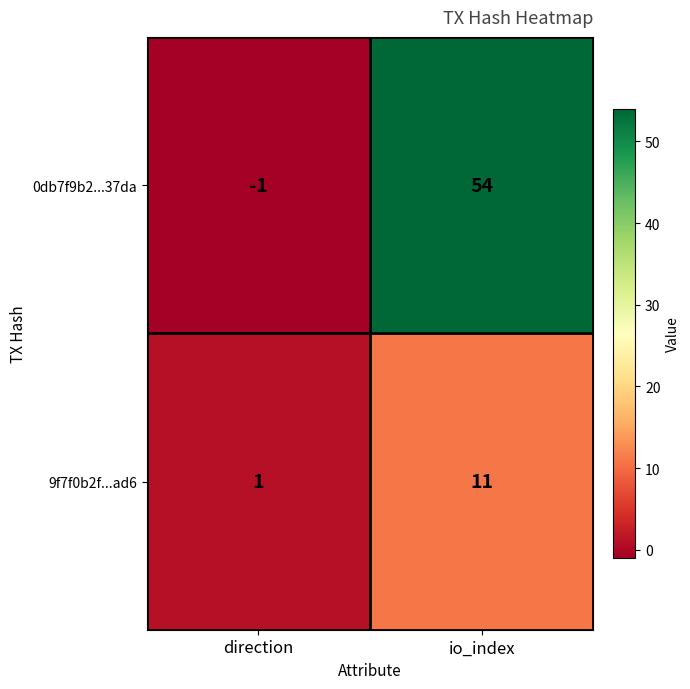

True or false: 0db7f9b2...37da has a value of -1 at direction.

True